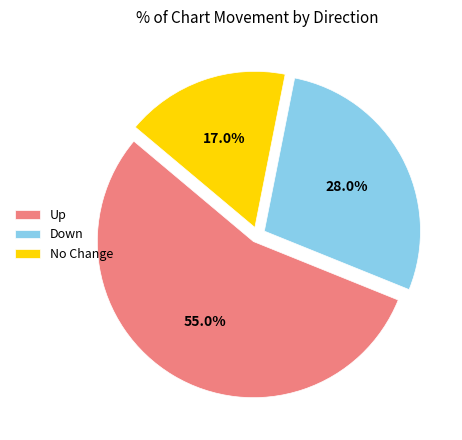

Count the number of slices in the pie.

3